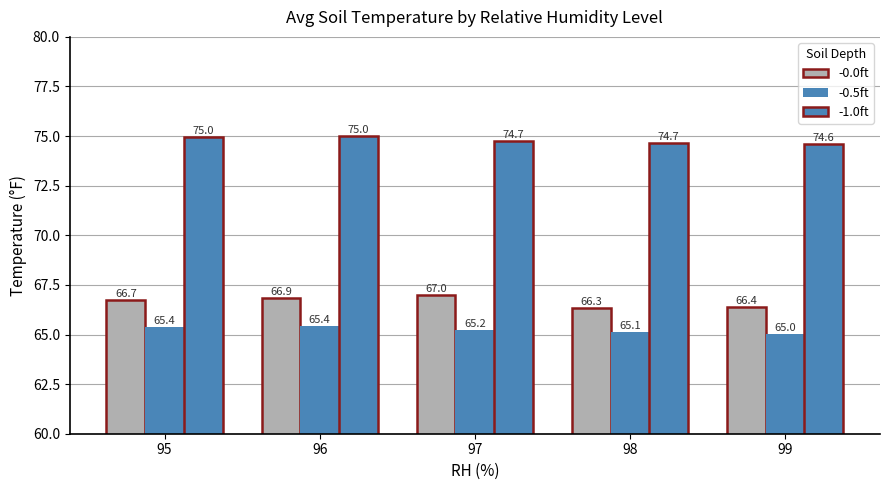

Is the value of -1.0ft at 97 greater than the value of -0.0ft at 95?

Yes